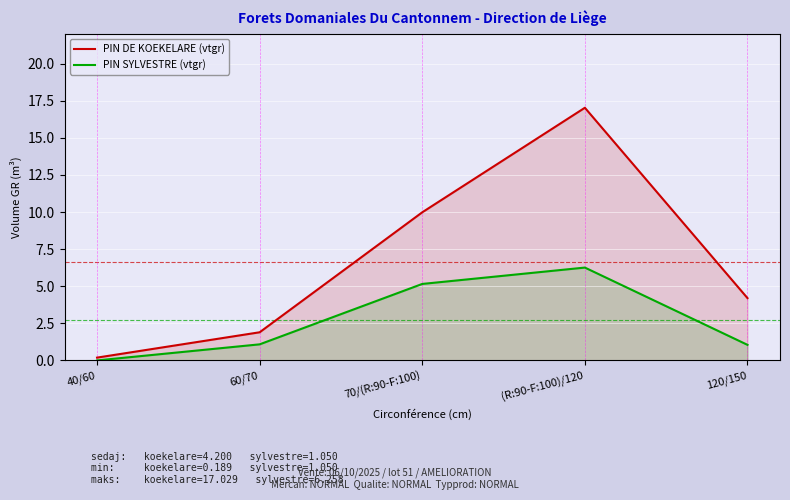

True or false: PIN SYLVESTRE (vtgr) has more than 1 points higher than both neighbors.

False